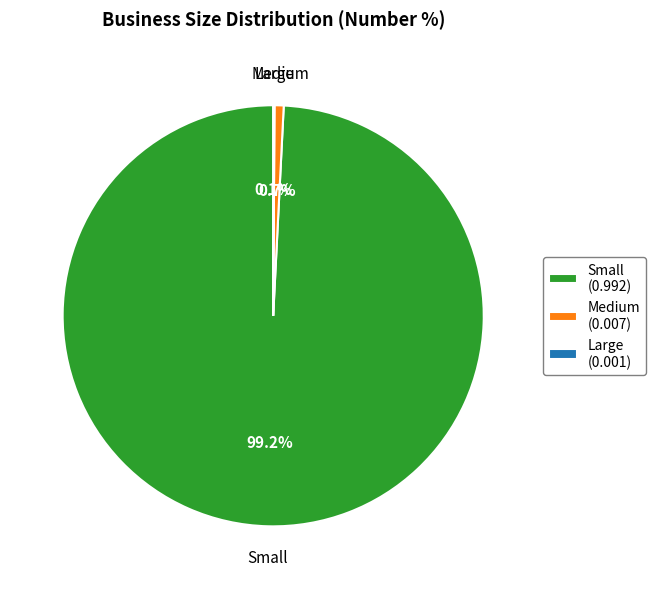

Which category has the biggest portion of the pie?

Small